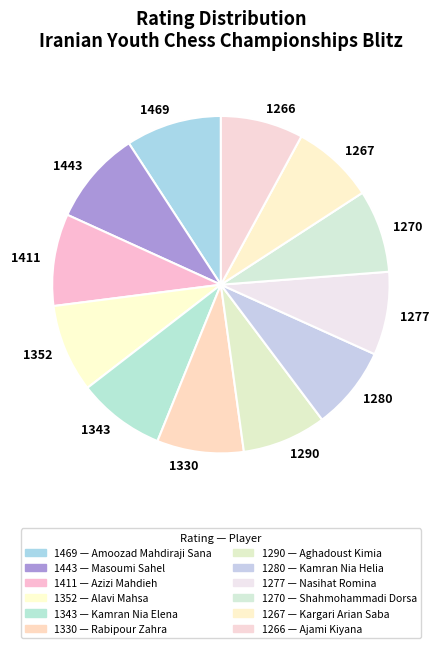

What is the ratio of the value at 1330 to the value at 1270?

1.0